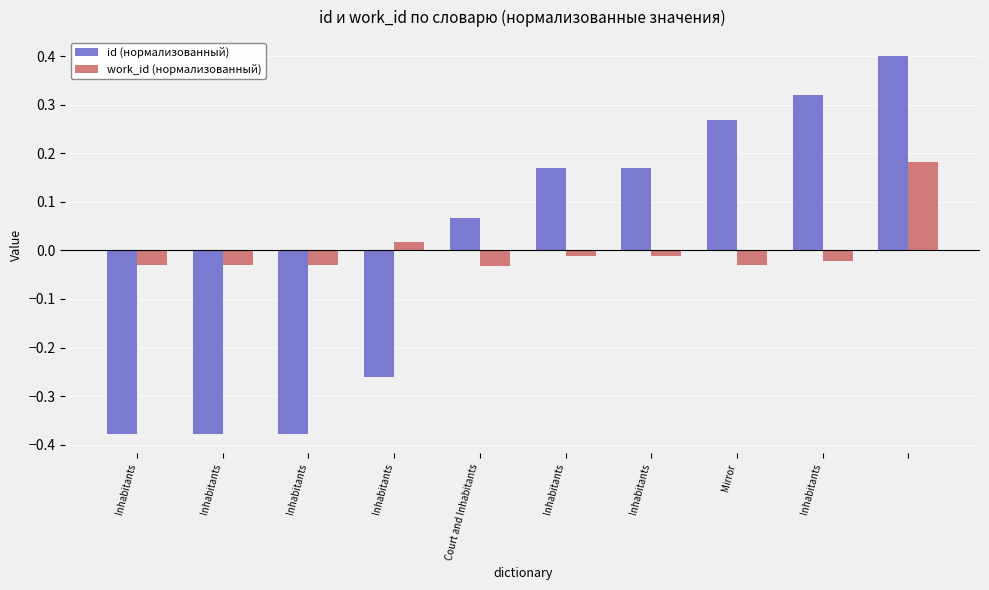

Rank the series by their maximum value, from lowest to highest.

work_id (нормализованный), id (нормализованный)